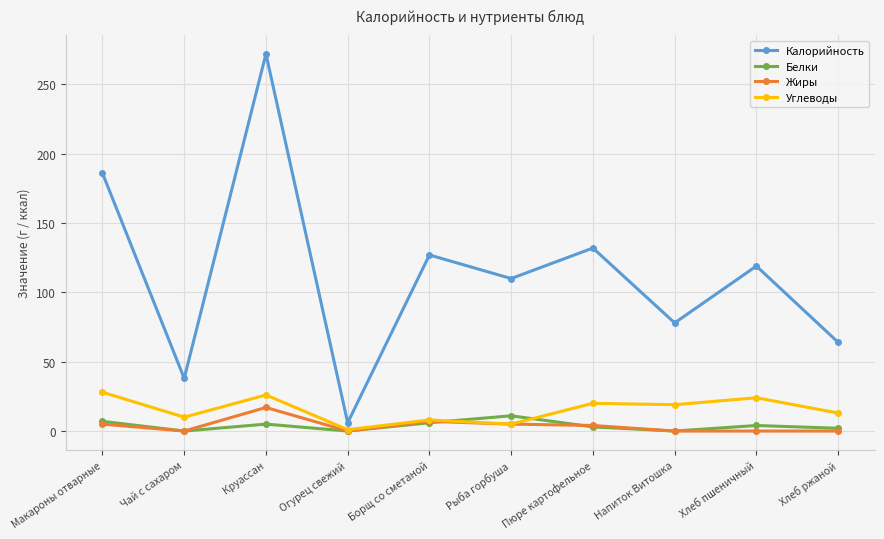

What is the difference between the highest and lowest values at Хлеб пшеничный?

119